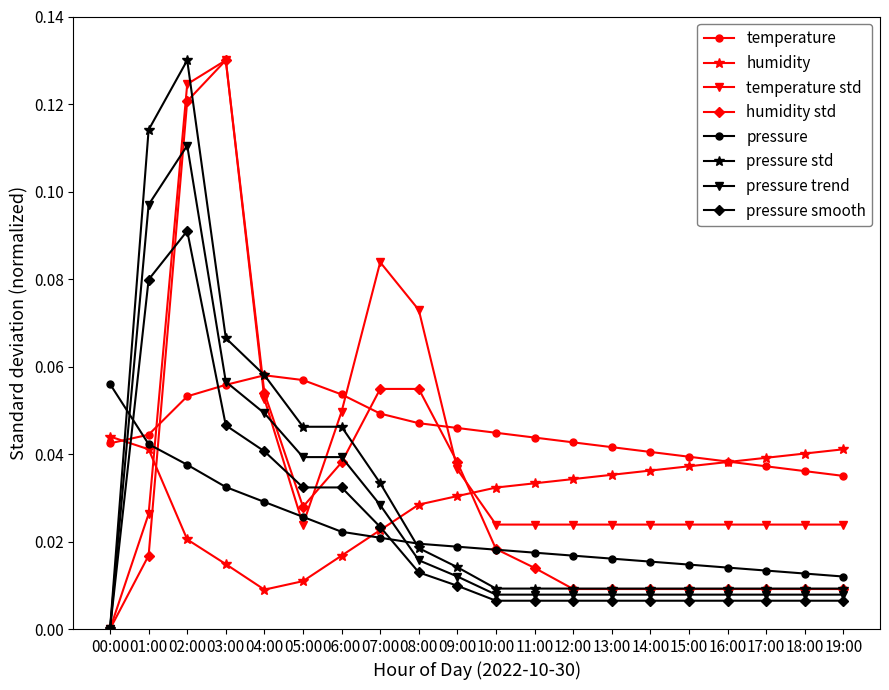

True or false: temperature has a value of 0.1 at 01:00.

False